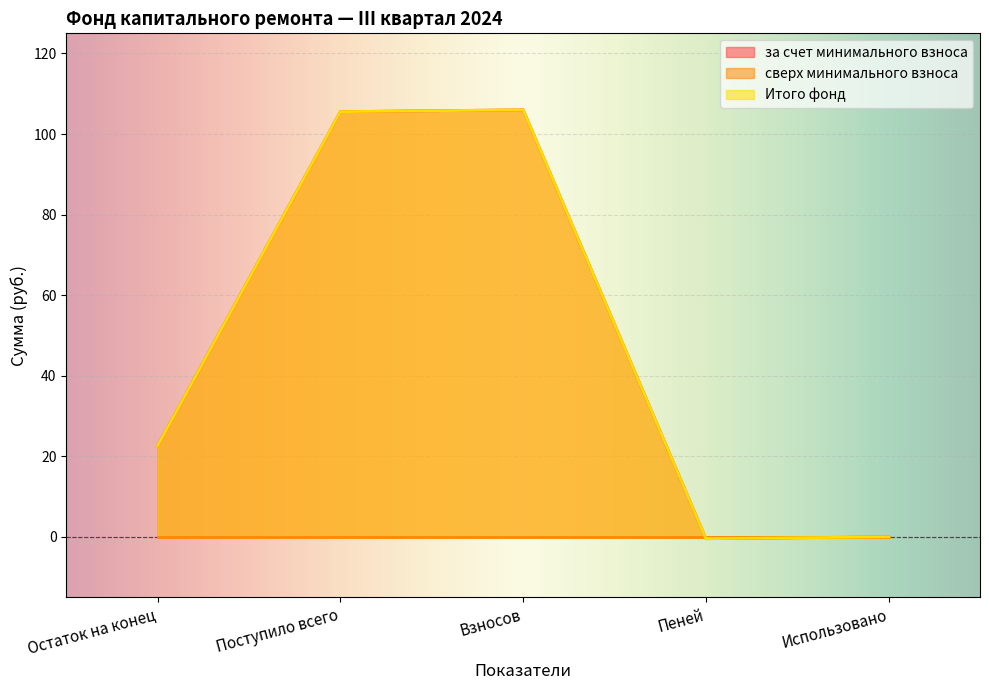

Which label corresponds to the smallest value in the chart?

Пеней